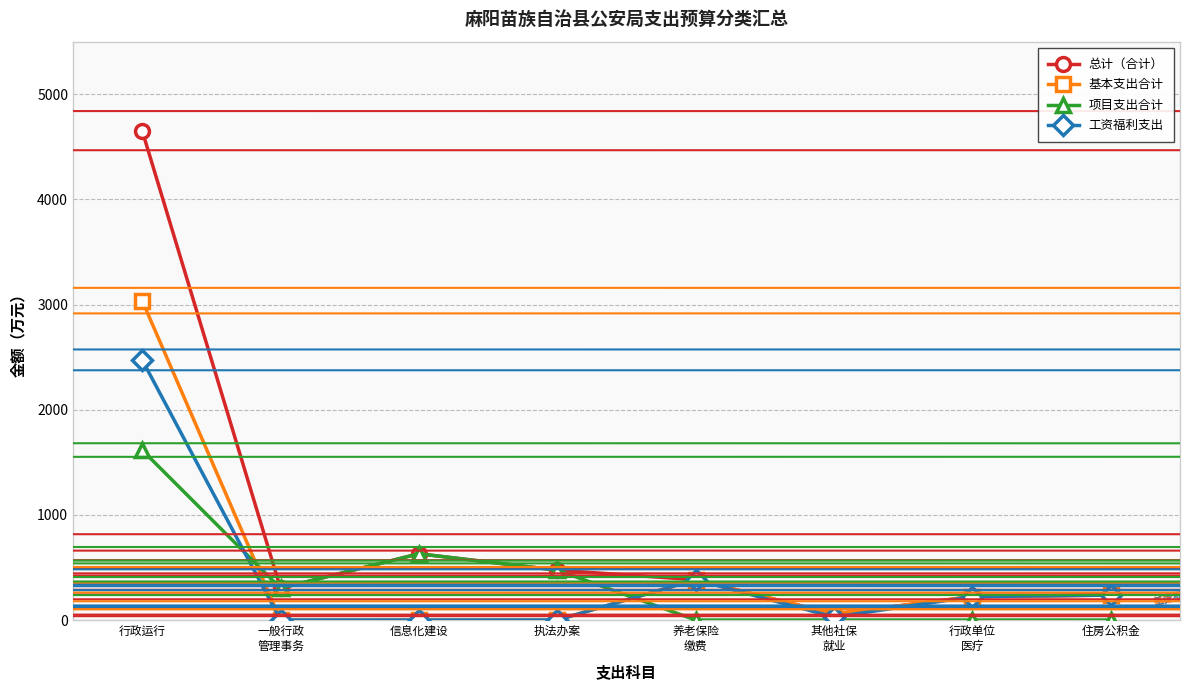

Which series has the largest total across all categories?

总计（合计）